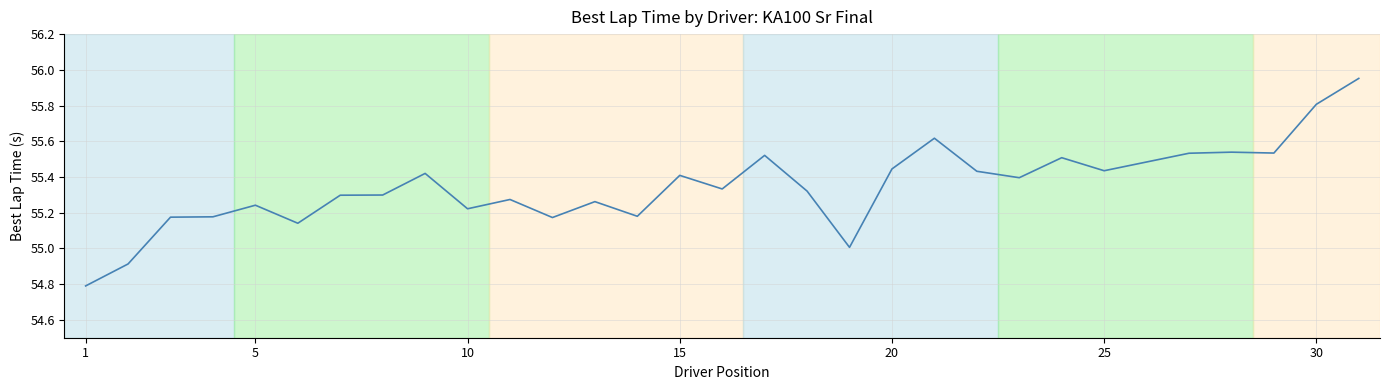

What is the difference between the maximum and minimum values?

1.2